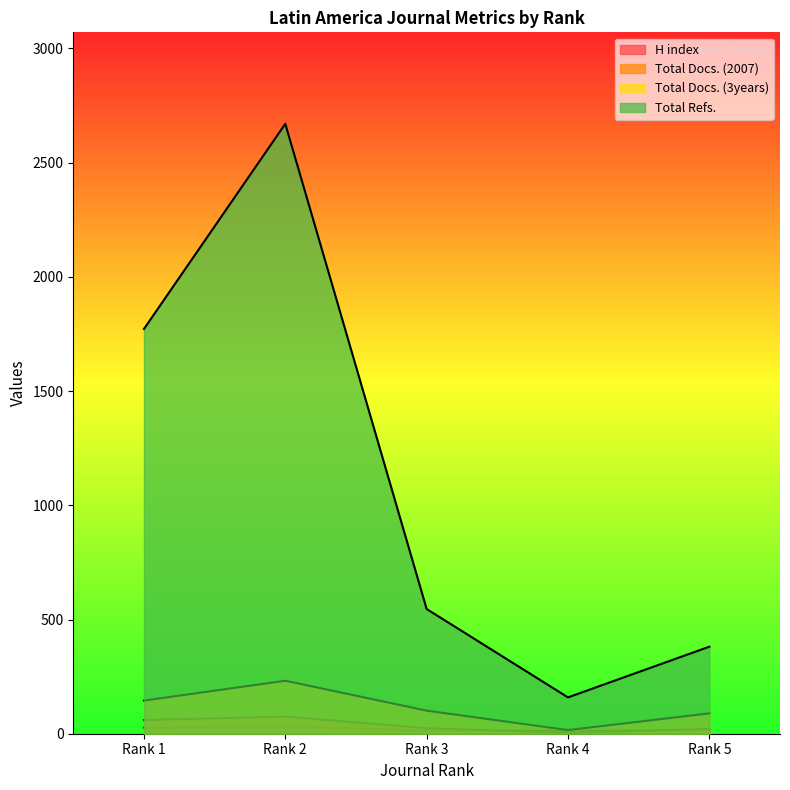

At which category is the sum across all series the highest?

Rank 2